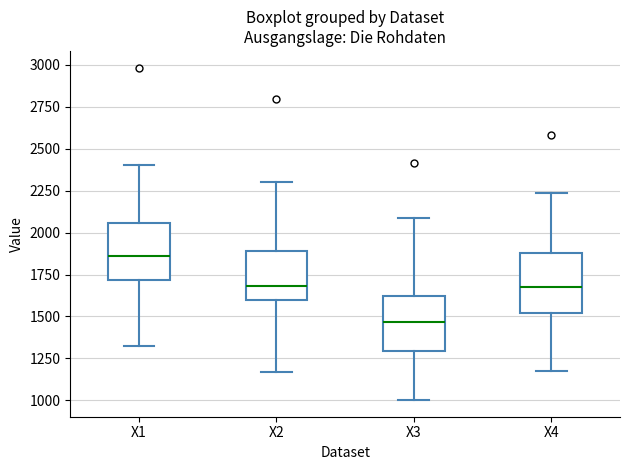

Reading left to right, read every box against the y-axis: the position of its median line, the range the box covers, and the ends of its whiskers. The values are not printed on the chart, so give them approximately, as read against the axis.

X1: median 1850, box 1700 to 2050, whiskers 1350 to 2400
X2: median 1700, box 1600 to 1900, whiskers 1150 to 2300
X3: median 1450, box 1300 to 1600, whiskers 1000 to 2100
X4: median 1650, box 1500 to 1900, whiskers 1200 to 2250